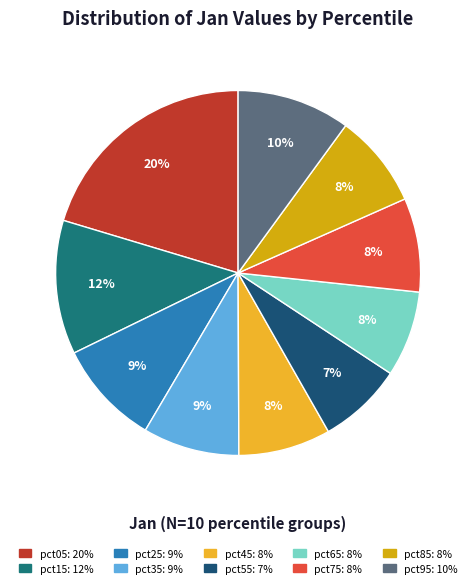

Is the sum of pct15 and pct65 greater than half?

No